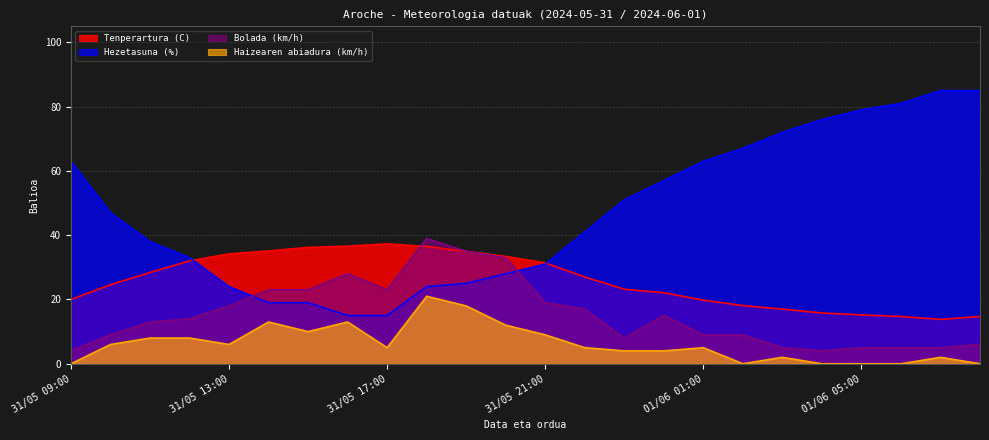

At 01/06 07:00, list the series in order from largest to smallest.

Hezetasuna (%), Tenperartura (C), Bolada (km/h), Haizearen abiadura (km/h)